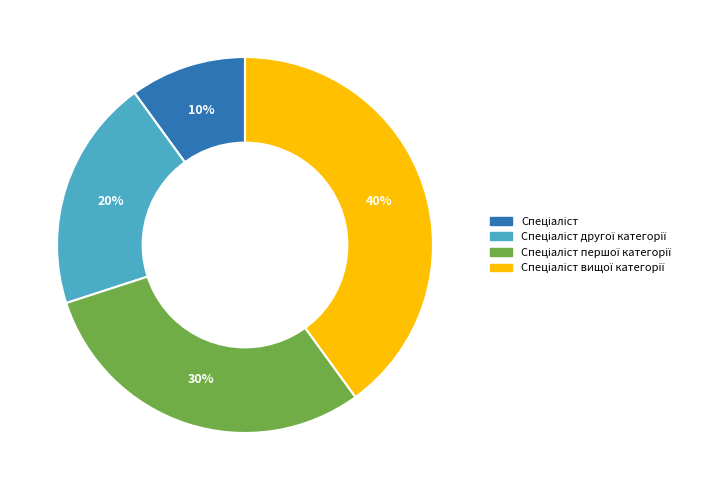

Does any single category account for the majority?

No